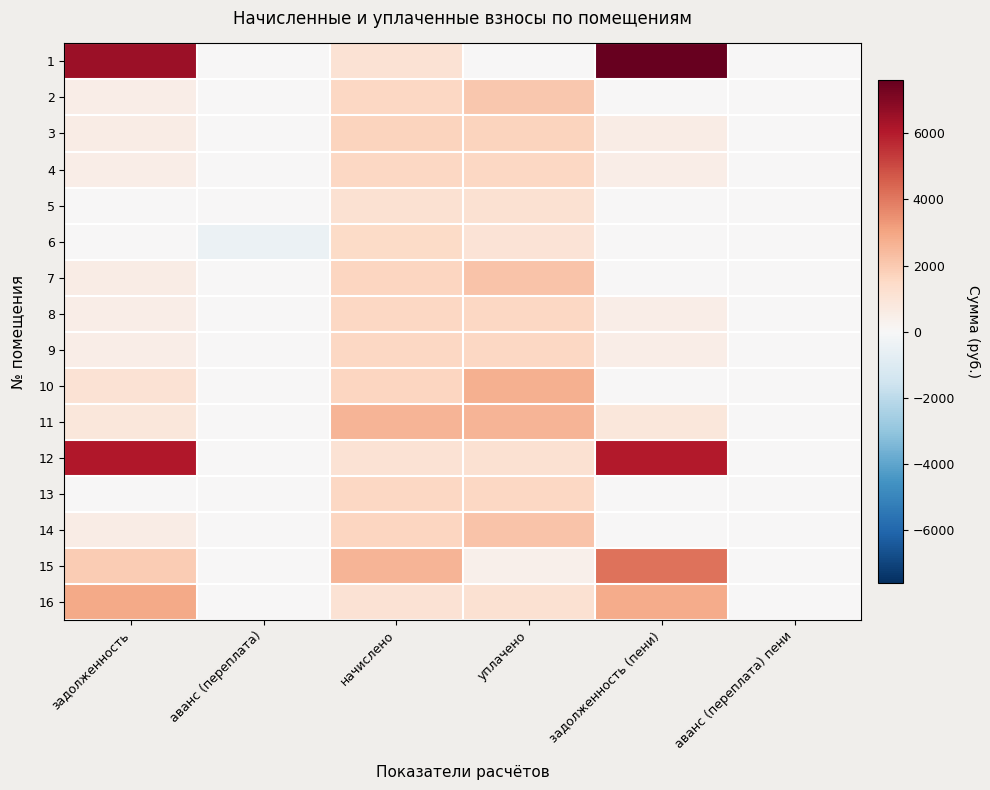

How many distinct data groups are displayed?

16